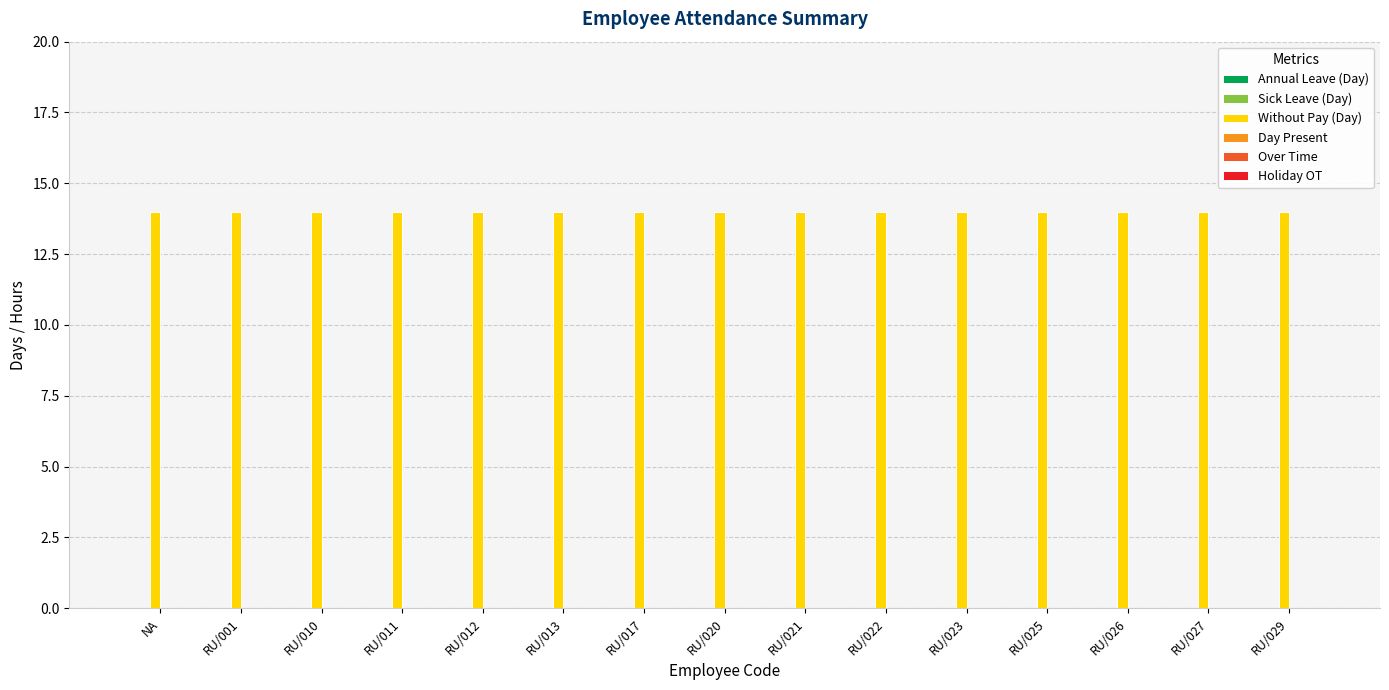

Rank the series at RU/025 from lowest to highest value.

Annual Leave (Day), Sick Leave (Day), Day Present, Over Time, Holiday OT, Without Pay (Day)